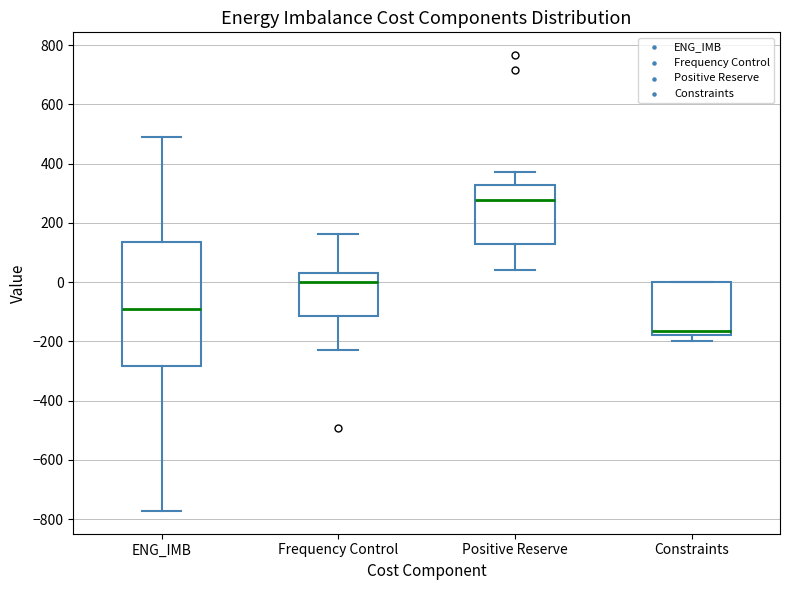

Which box's median line is the highest?

Positive Reserve